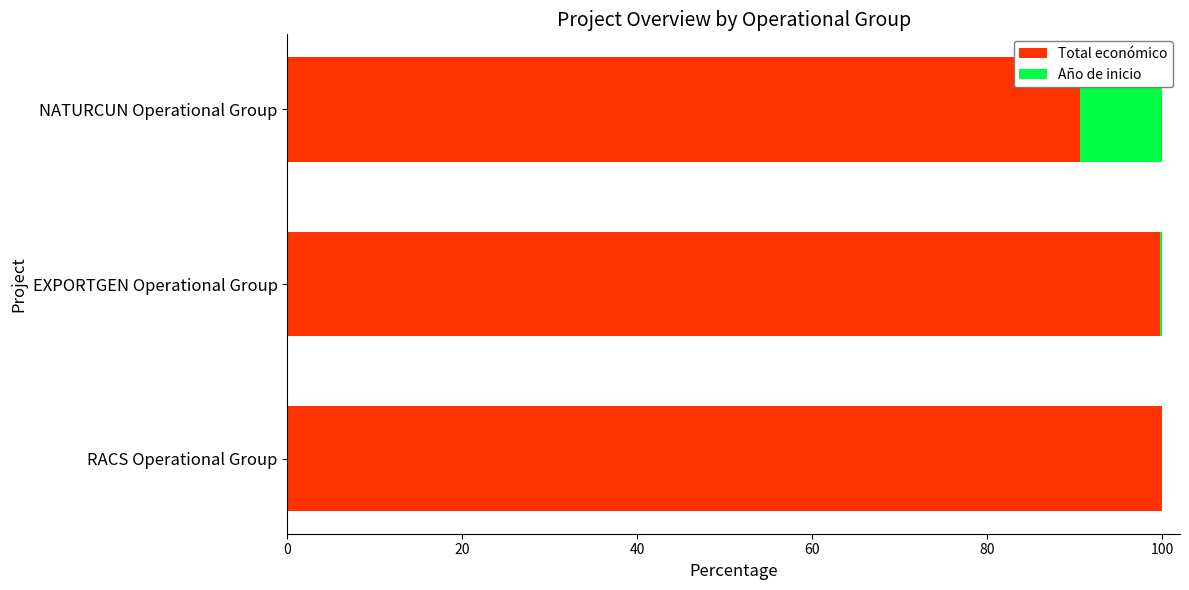

The value of Total económico at EXPORTGEN Operational Group is 99.7. True or false?

True